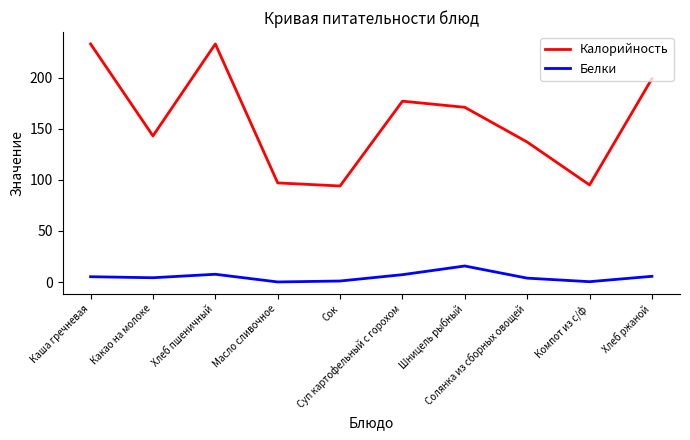

Which series has the largest range (max minus min)?

Калорийность